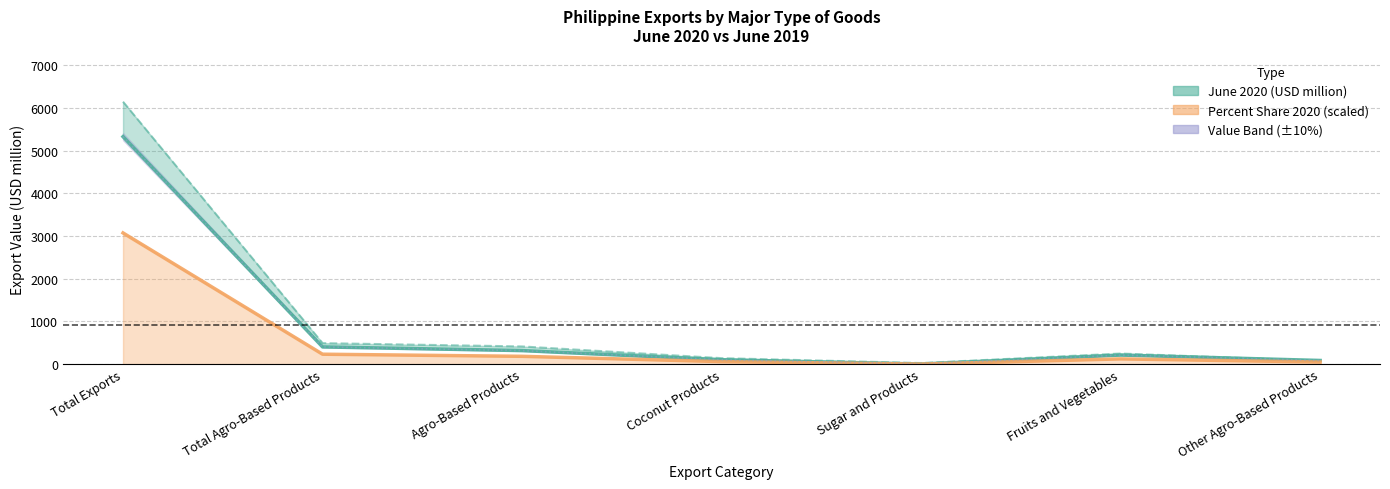

At how many categories does at least one series exceed 1048?

1